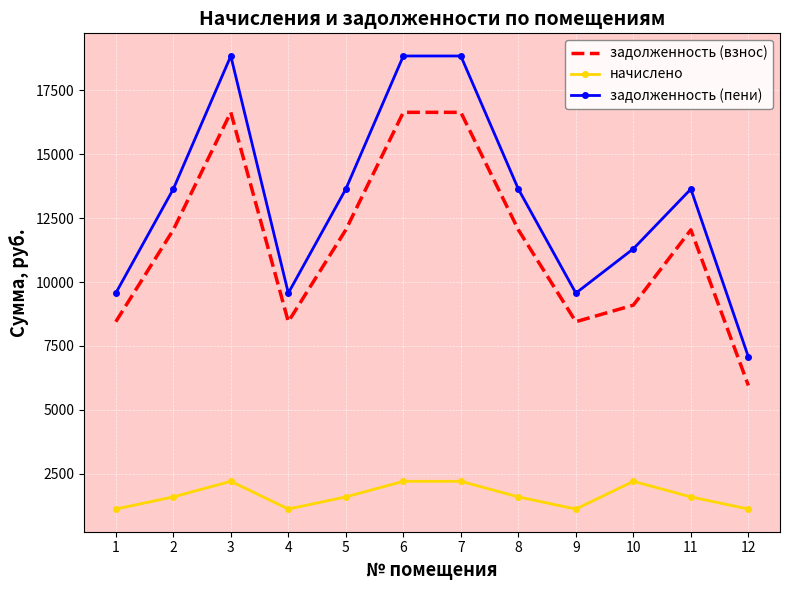

Is the value of начислено at 2 greater than the value of задолженность (пени) at 11?

No